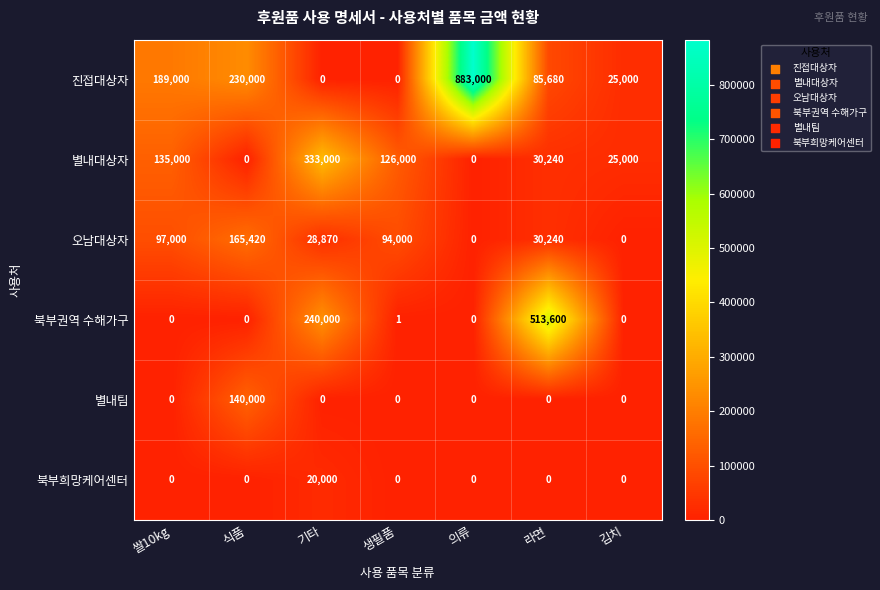

Which label corresponds to the largest value in the chart?

의류